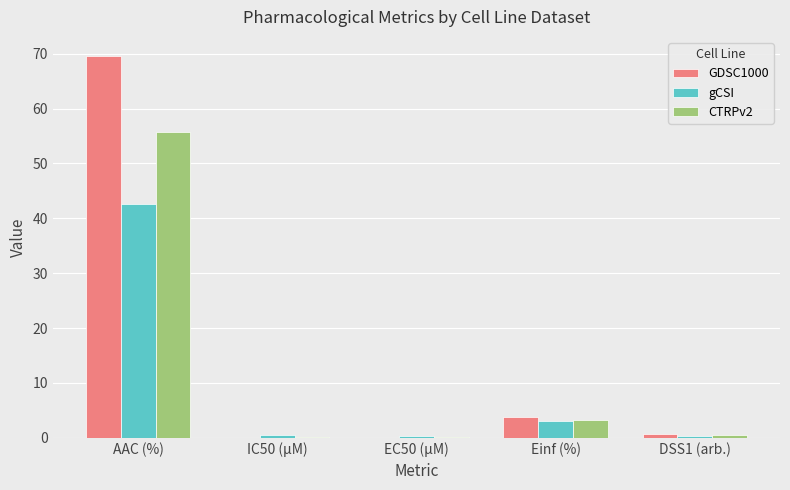

The gCSI series shows 17.1 at AAC (%). True or false?

False